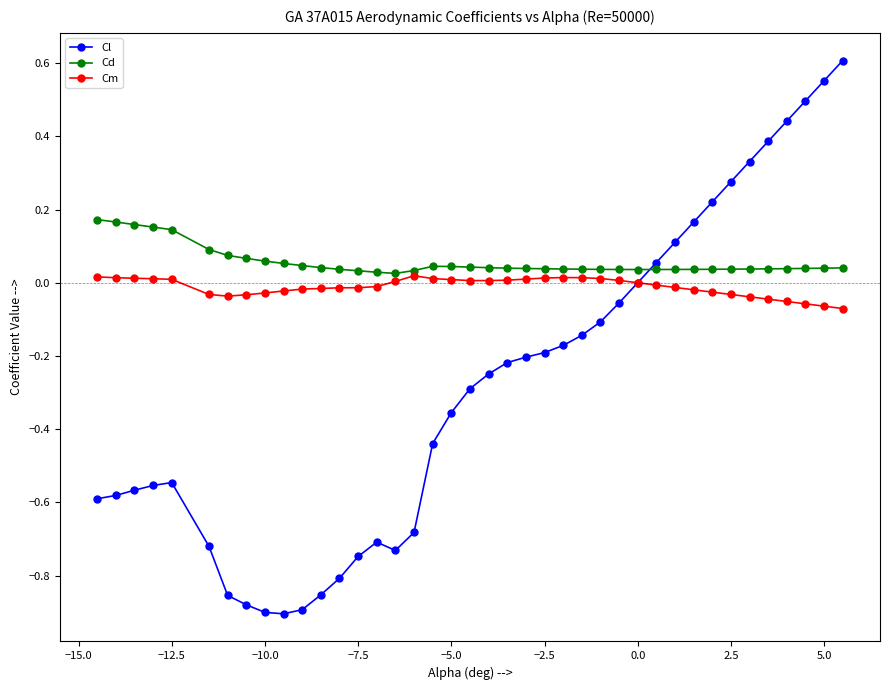

Does the chart display data point markers on the line(s)?

Yes